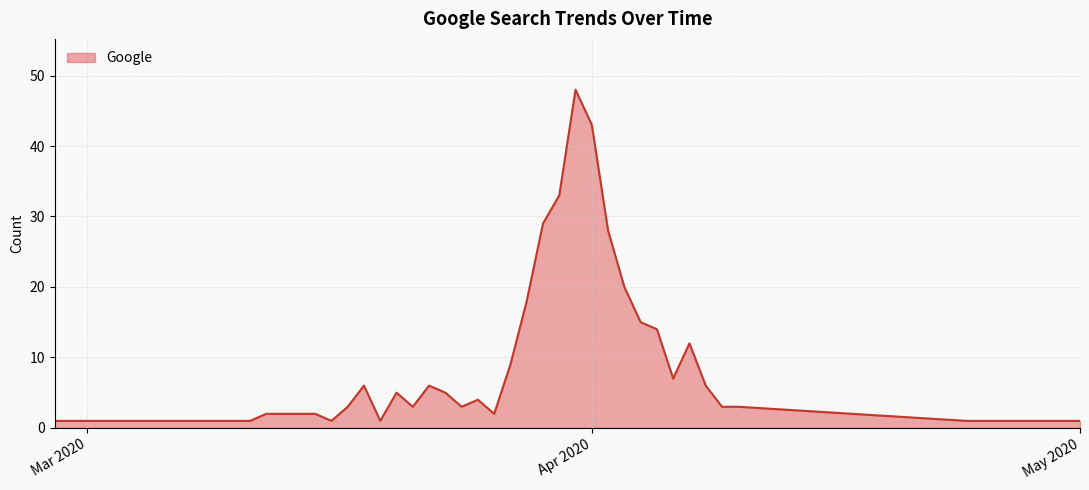

What is the minimum value shown in the chart?

1